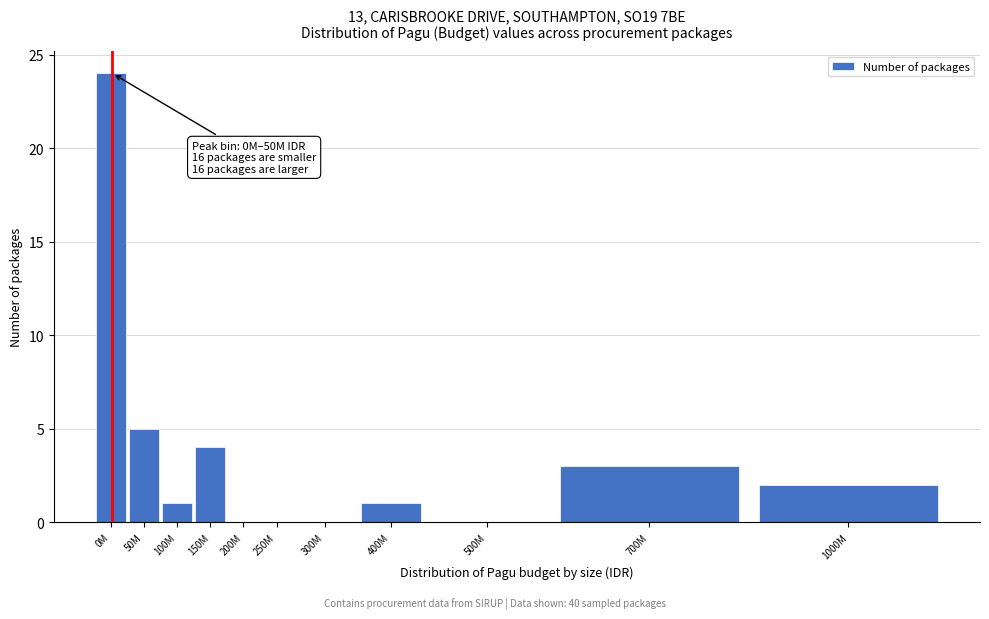

Reading right to left, what are all the values shown in this chart?

1000M=2	700M=3	500M=0	400M=1	300M=0	250M=0	200M=0	150M=4	100M=1	50M=5	0M=24